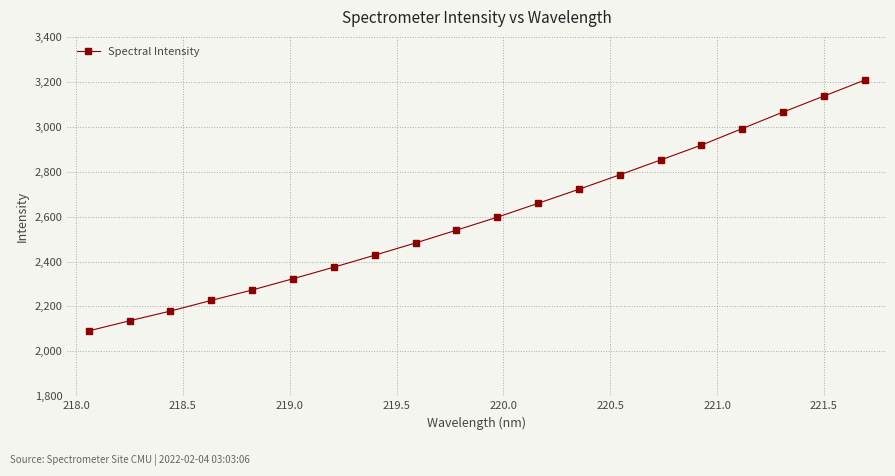

What is the maximum value shown in the chart?

3207.6